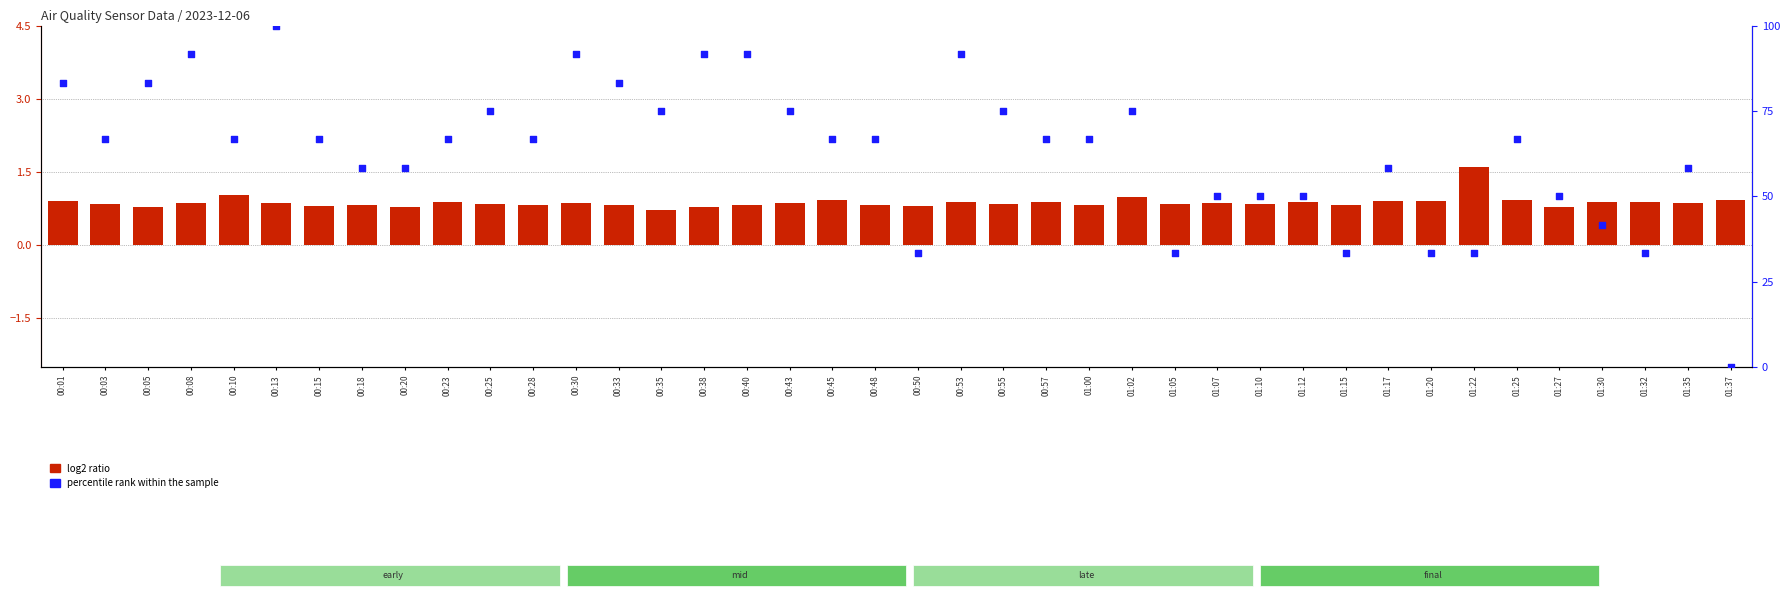

At which category is the sum across all series the highest?

00:13